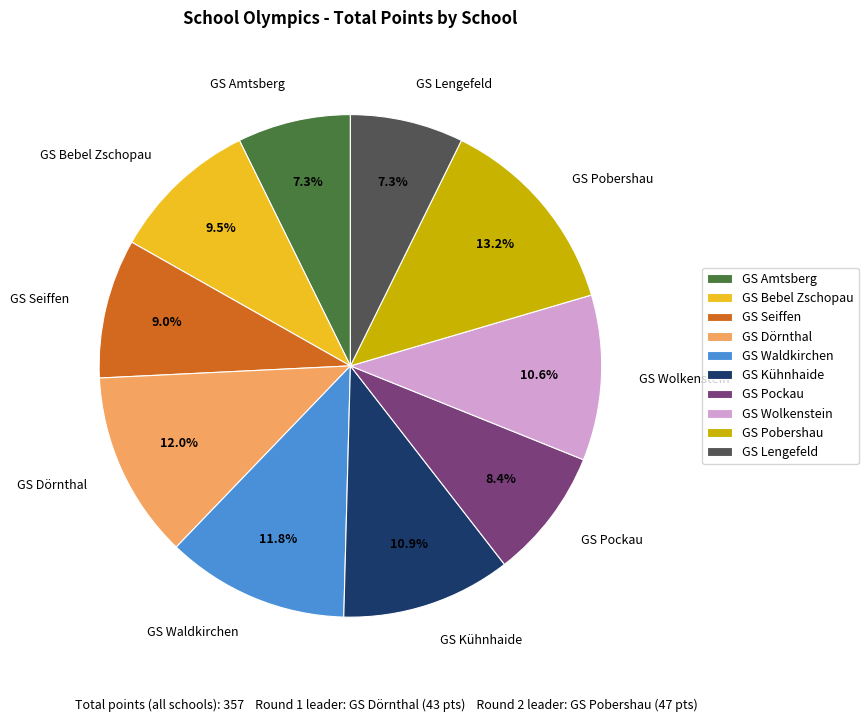

To the nearest percent, what percentage of the pie is GS Amtsberg?

7%